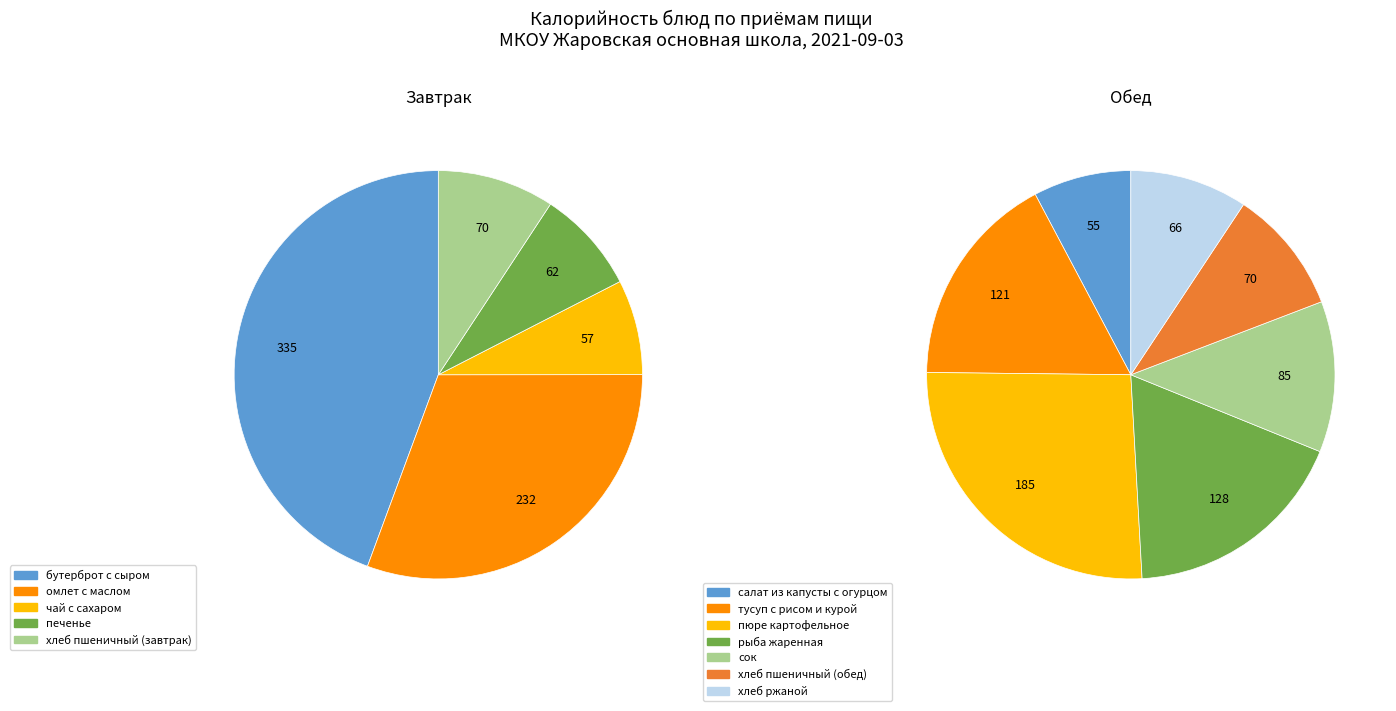

Count the number of slices in the pie.

5